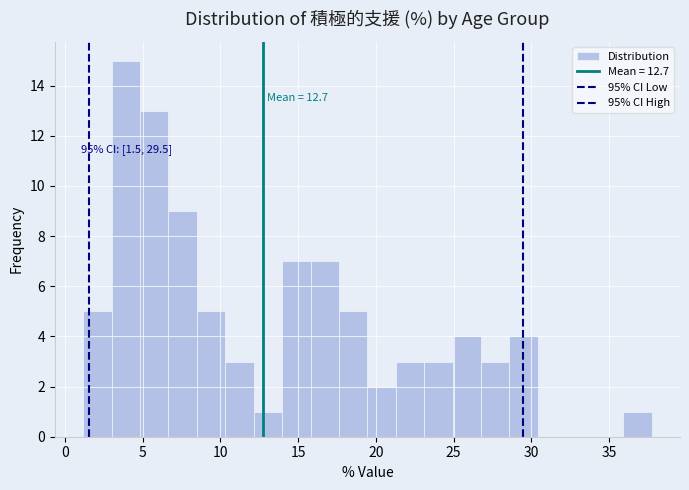

Around what value on the x-axis is the tallest bar? Give the approximate position of its centre, as read against the axis.

4.0